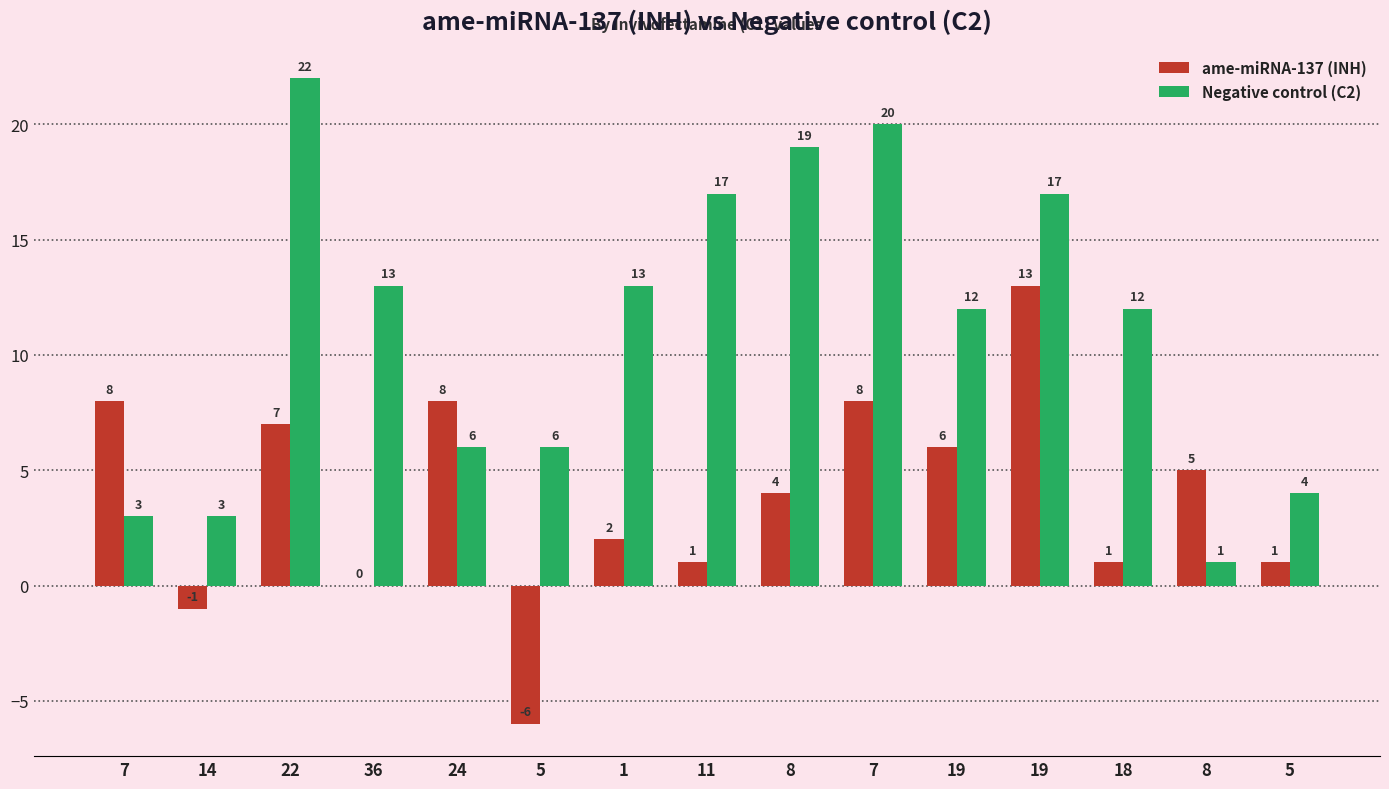

Reading left to right, list all the values displayed in this chart.

ame-miRNA-137 (INH): 7=8	14=-1	22=7	36=0	24=8	5=-6	1=2	11=1	8=4	7=8	19=6	19=13	18=1	8=5	5=1
Negative control (C2): 7=3	14=3	22=22	36=13	24=6	5=6	1=13	11=17	8=19	7=20	19=12	19=17	18=12	8=1	5=4